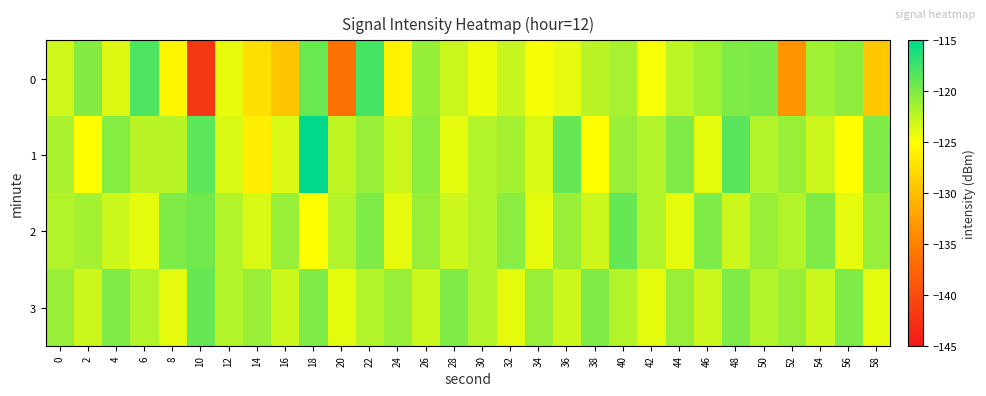

At which category does the chart reach its peak across all series?

18